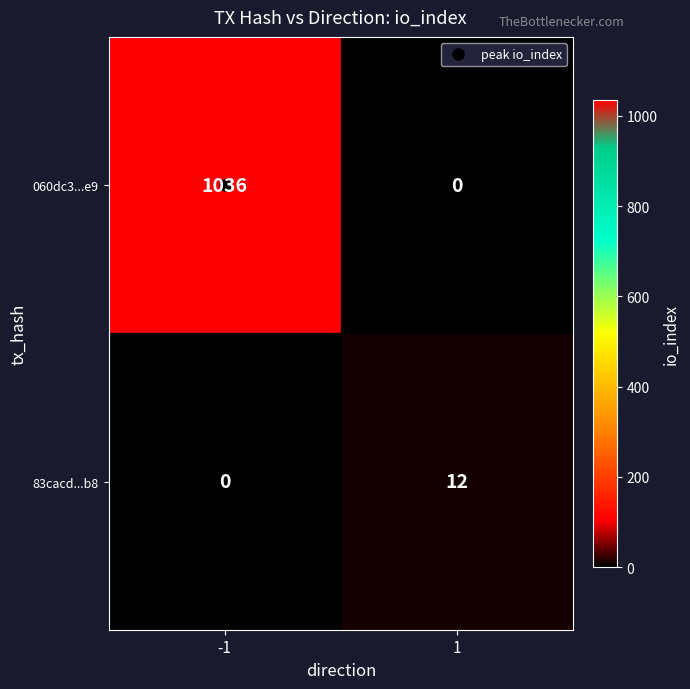

Count the number of categories in the chart.

2